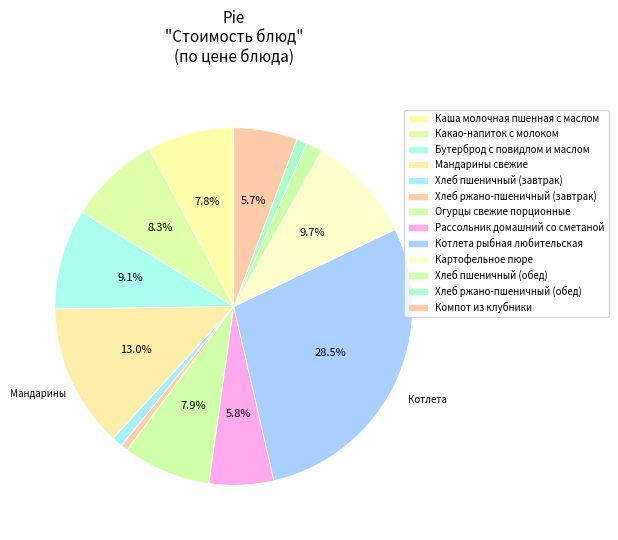

How many slices are in this pie chart?

13